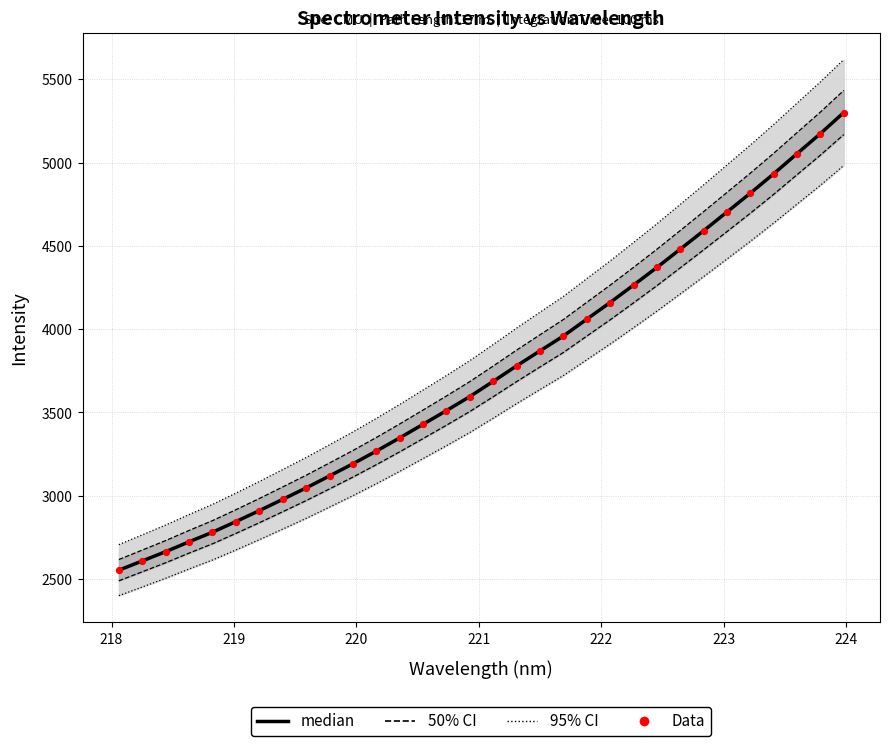

Is the value of median at 23 greater than the value of Data at 28?

No